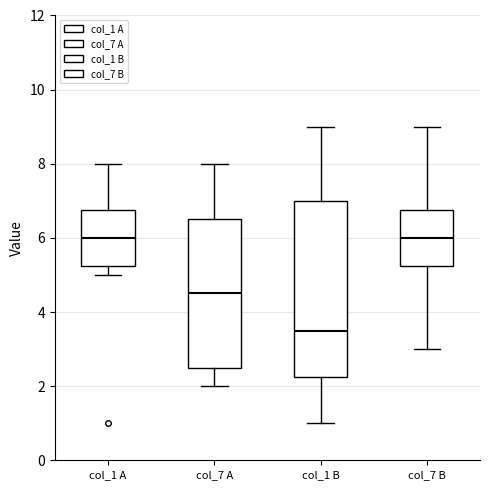

Where is the upper edge of the box for col_7 A on the y-axis? The values are not printed on the chart, so give them approximately, as read against the axis.

6.6